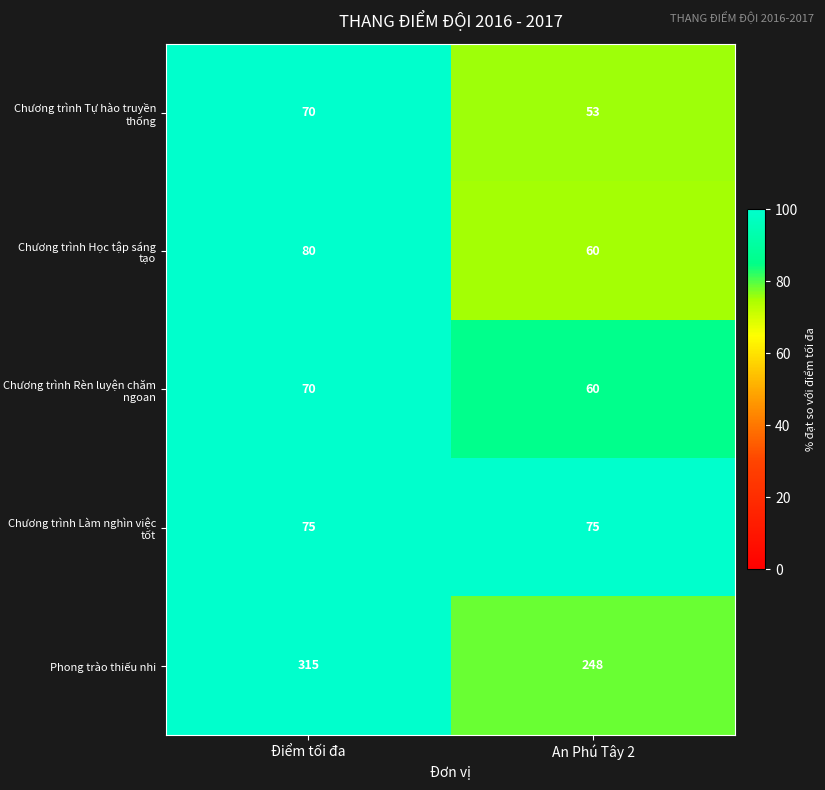

At which label does Chương trình Học tập sáng tạo reach its minimum?

An Phú Tây 2